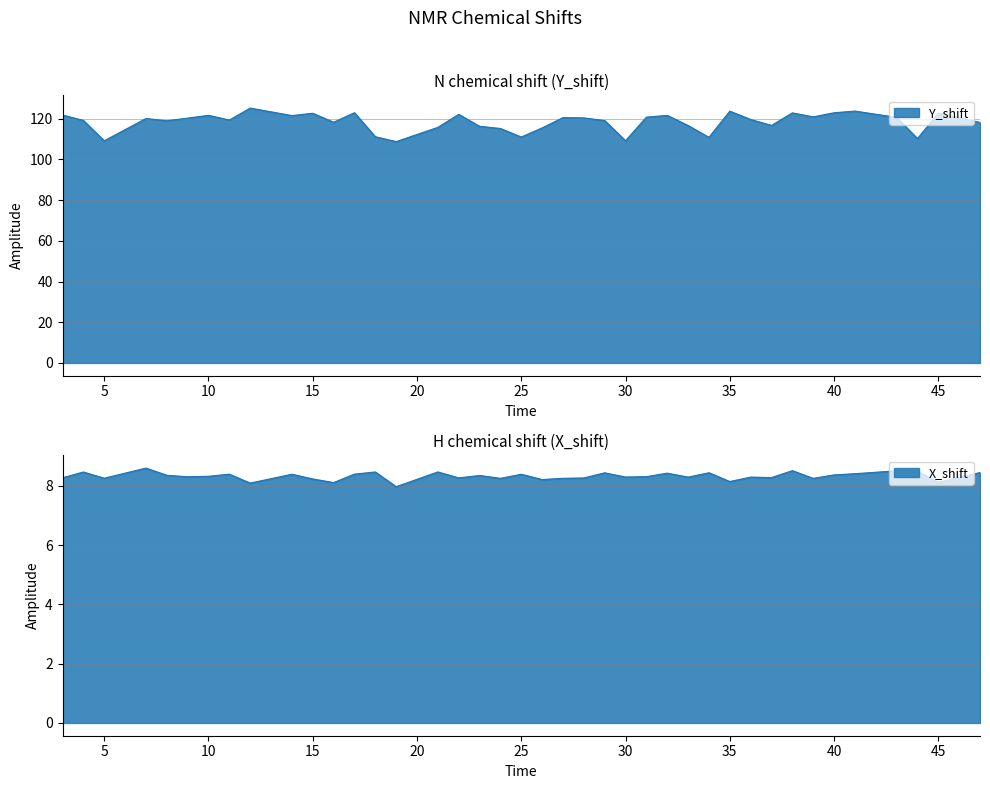

How many interior local valleys does the X_shift series have?

14